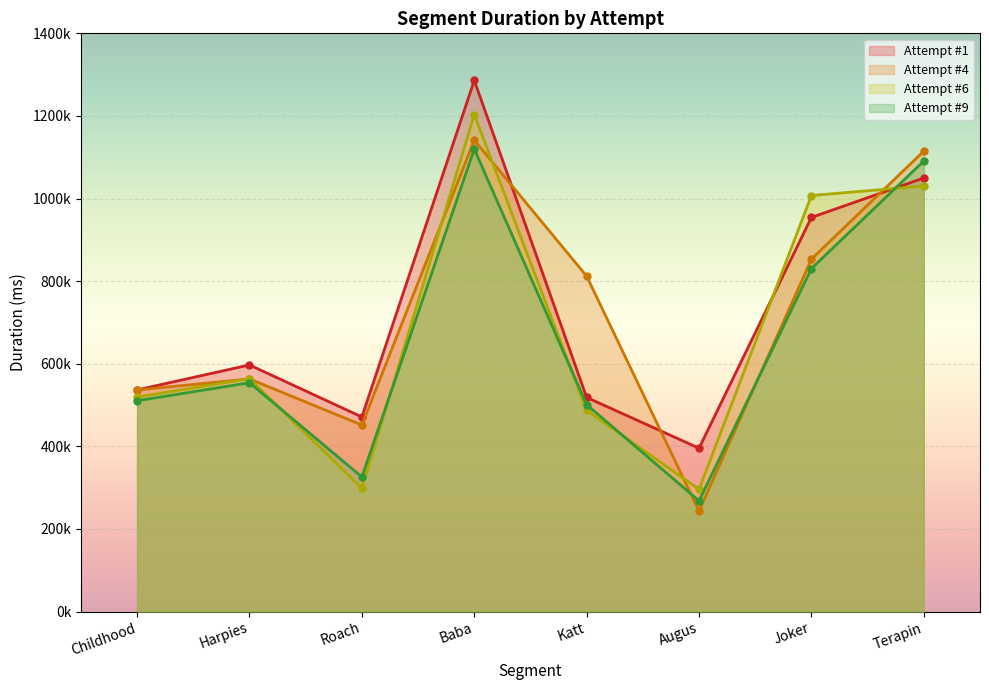

What are all the series names shown in the legend?

Attempt #1, Attempt #4, Attempt #6, Attempt #9